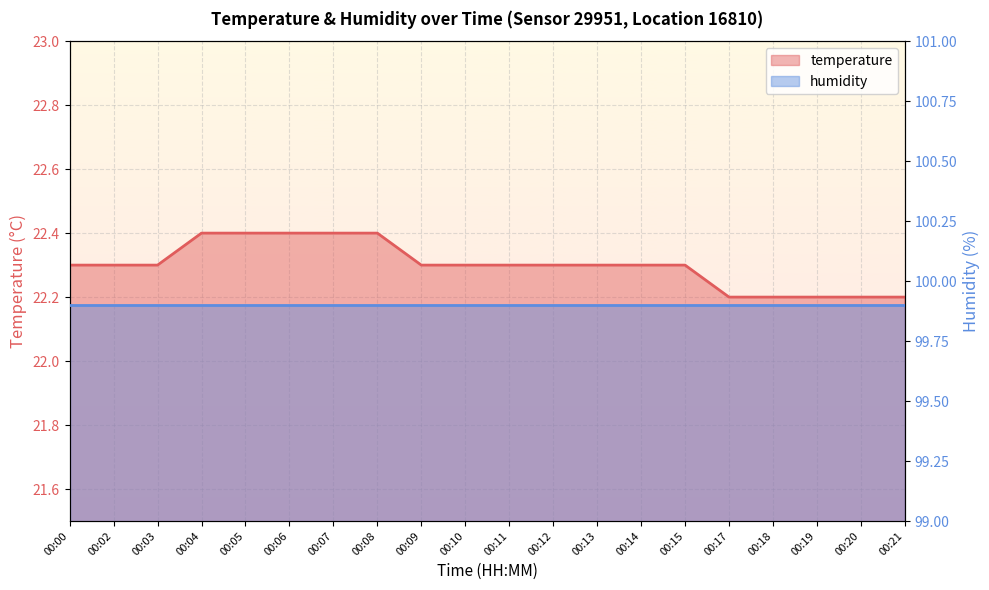

What is the difference between the second highest and minimum values?

0.2